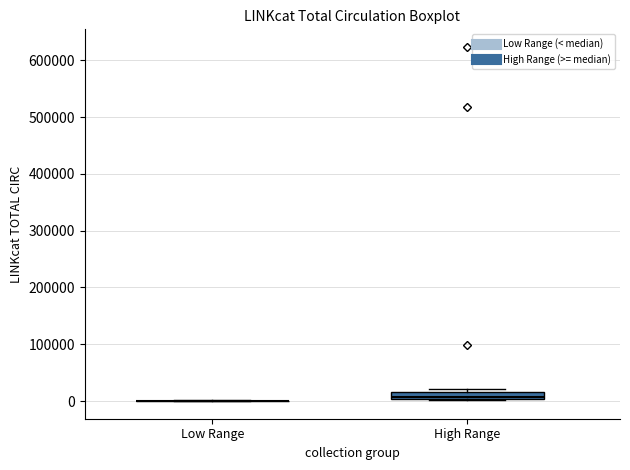

Which box is the tallest, from its lower edge to its upper edge?

High Range